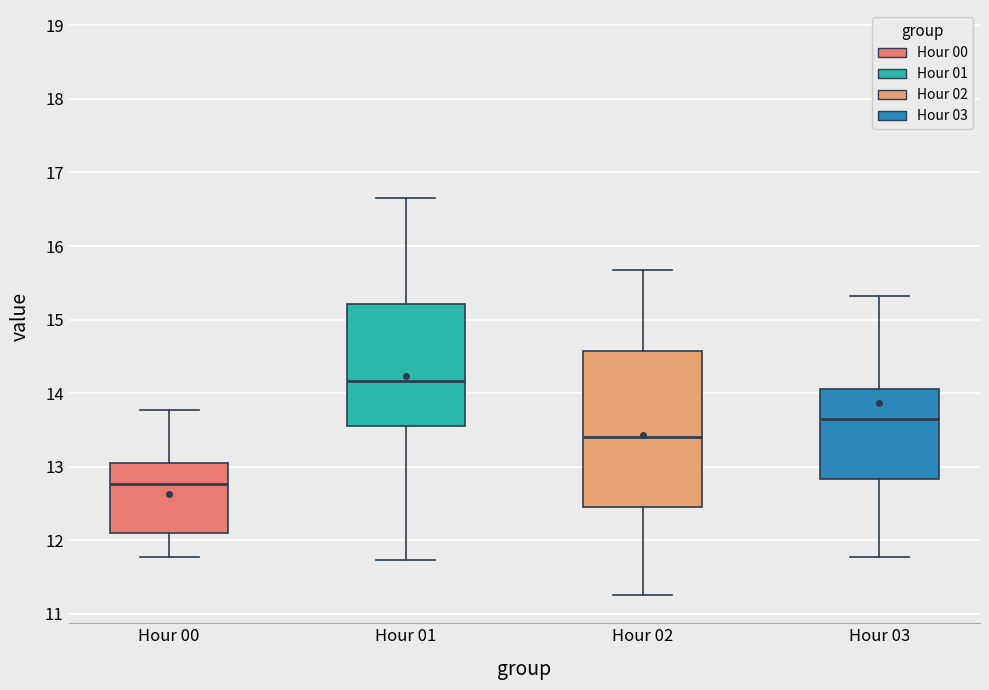

Where is the lower edge of the box for Hour 01 on the y-axis? The values are not printed on the chart, so give them approximately, as read against the axis.

13.6